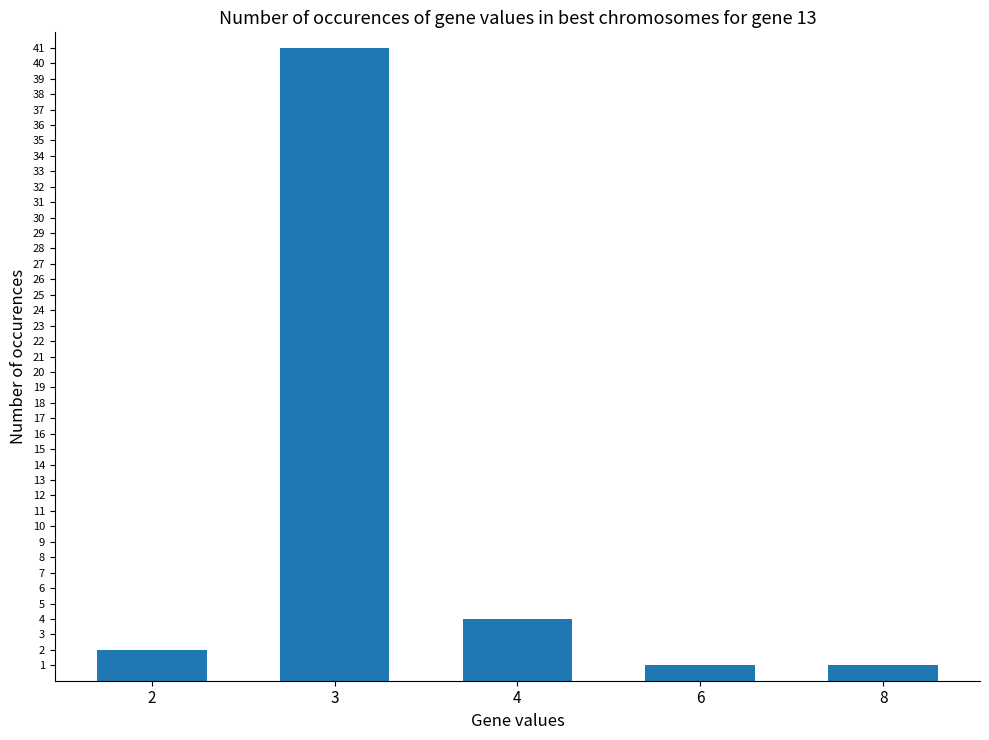

Reading right to left, list all the values displayed in this chart.

1	1	4	41	2